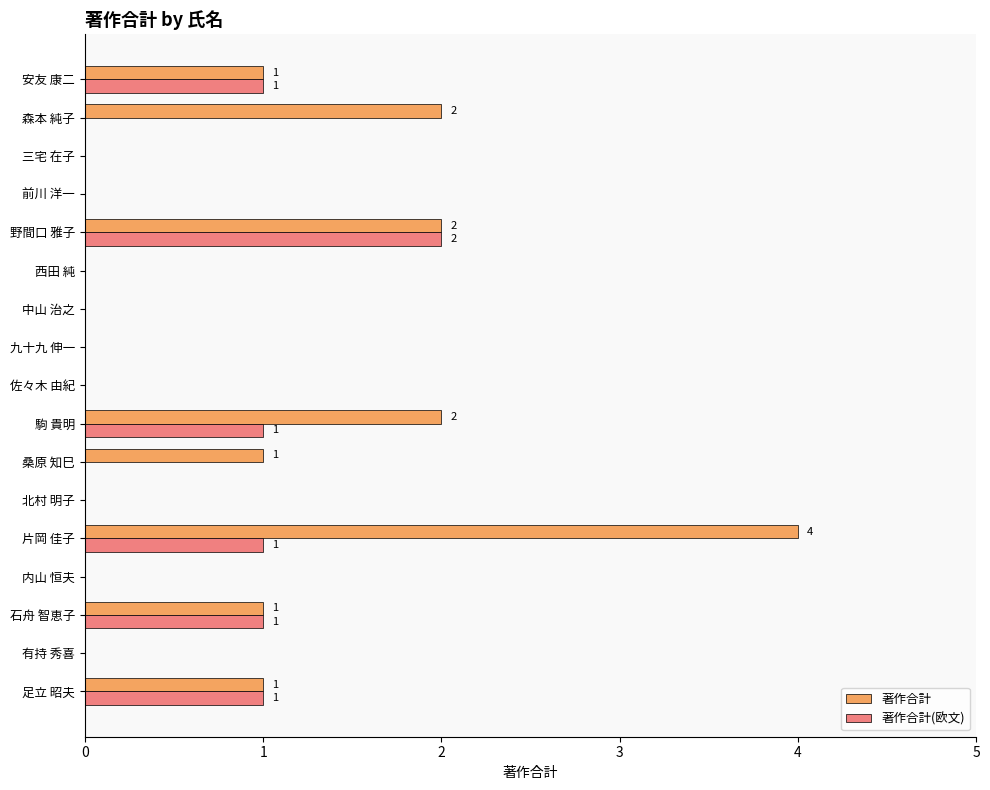

What is the sum of all 著作合計 values?

14